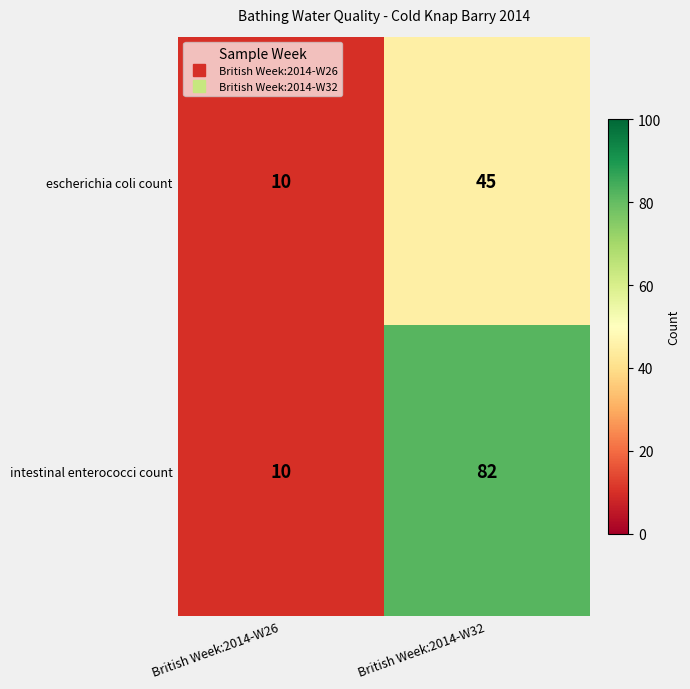

At which label is escherichia coli count closest to 27?

British Week:2014-W26